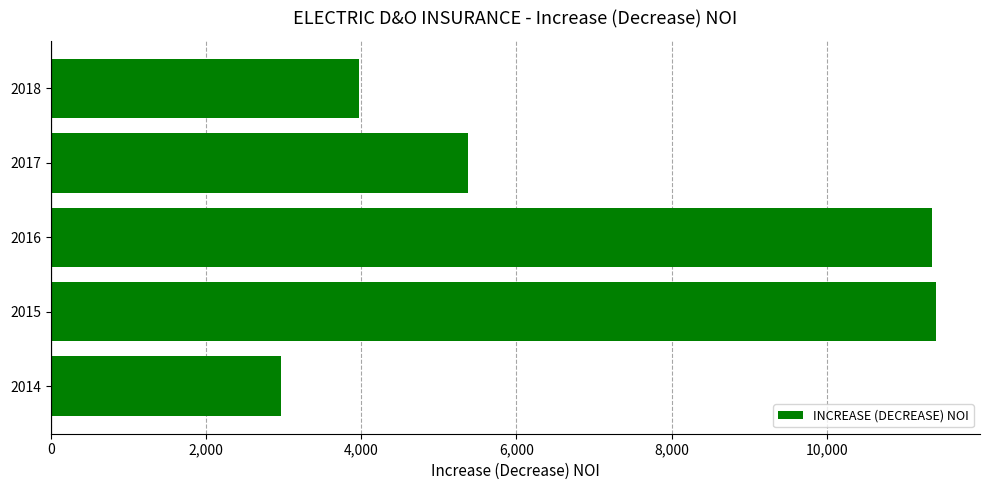

At which category does the chart reach its minimum across all series?

2014